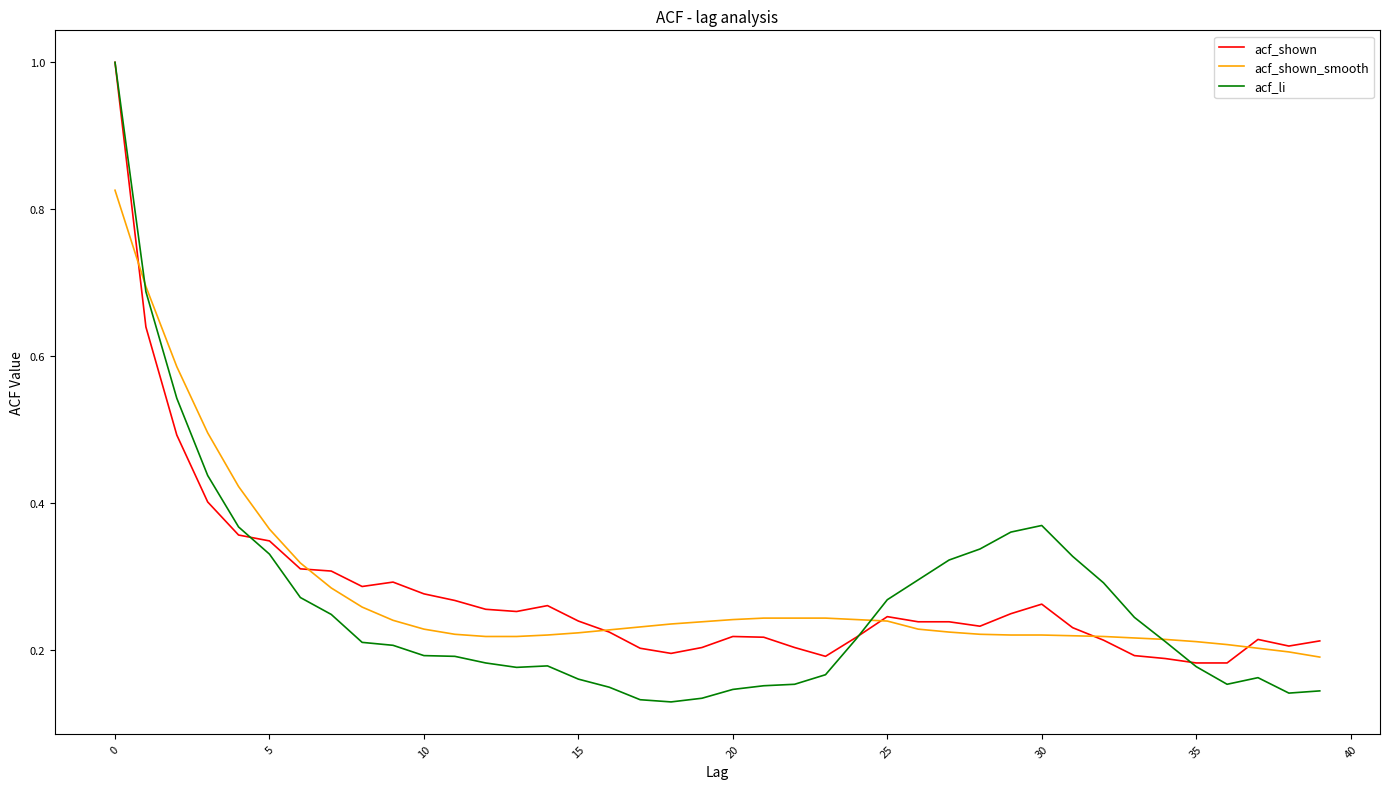

What is the greatest value displayed?

1.0